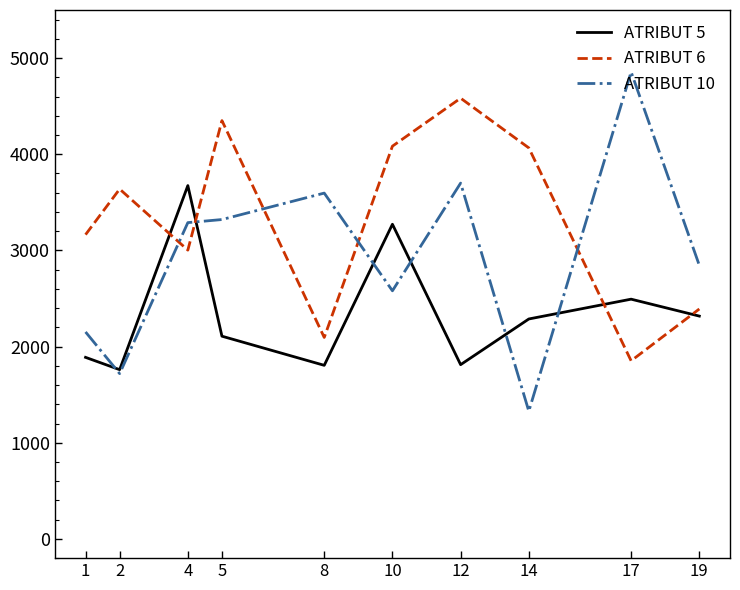

Rank the series by their maximum value, from lowest to highest.

ATRIBUT 5, ATRIBUT 6, ATRIBUT 10